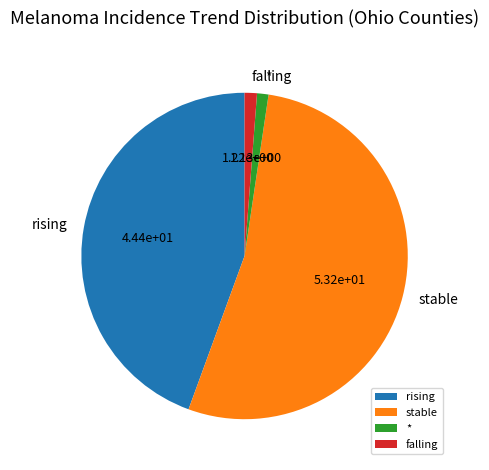

Does stable account for over 50% of the chart?

Yes